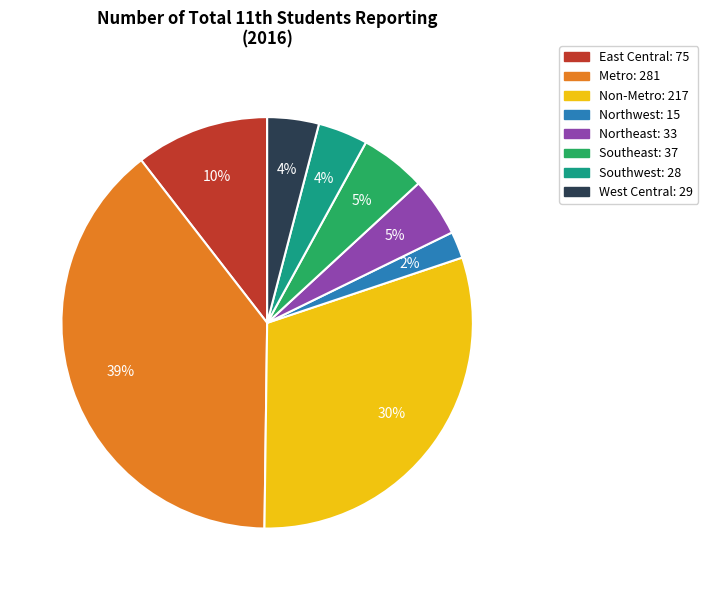

Combined, do Northwest and Non-Metro account for over 50%?

No